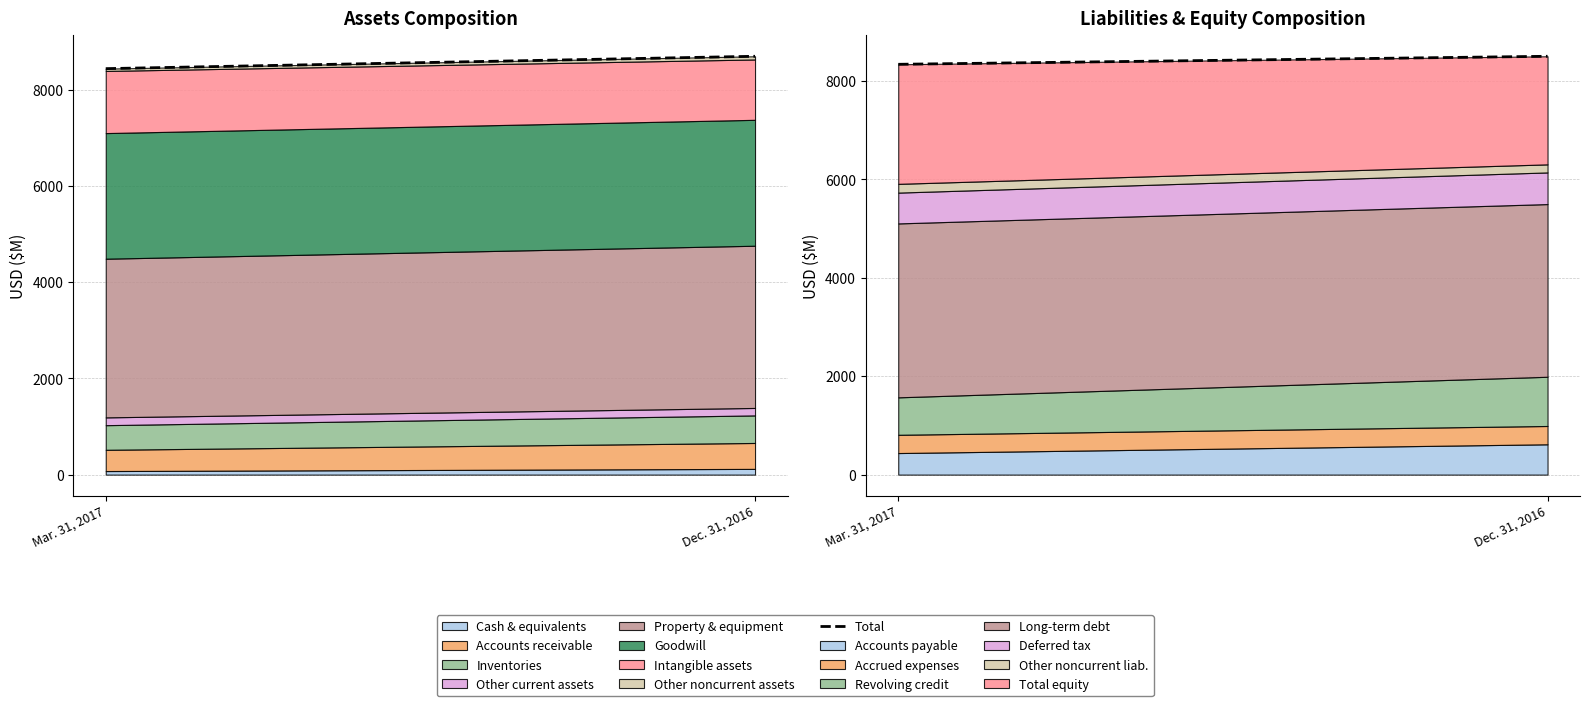

Rank the categories by value from lowest to highest.

Mar. 31, 2017, Dec. 31, 2016